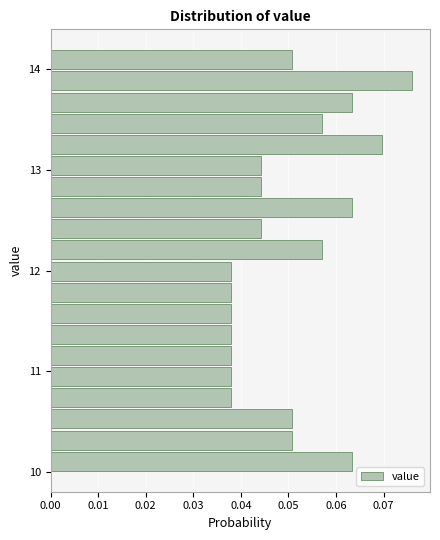

Around what value on the y-axis is the longest bar? Give the approximate position of its centre, as read against the axis.

13.9